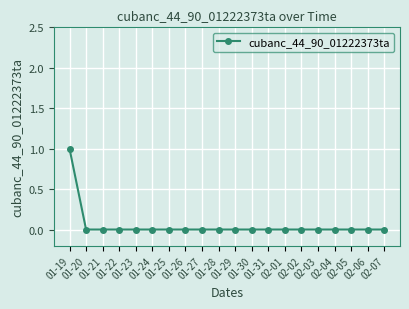

How many categories are shown in the chart?

20